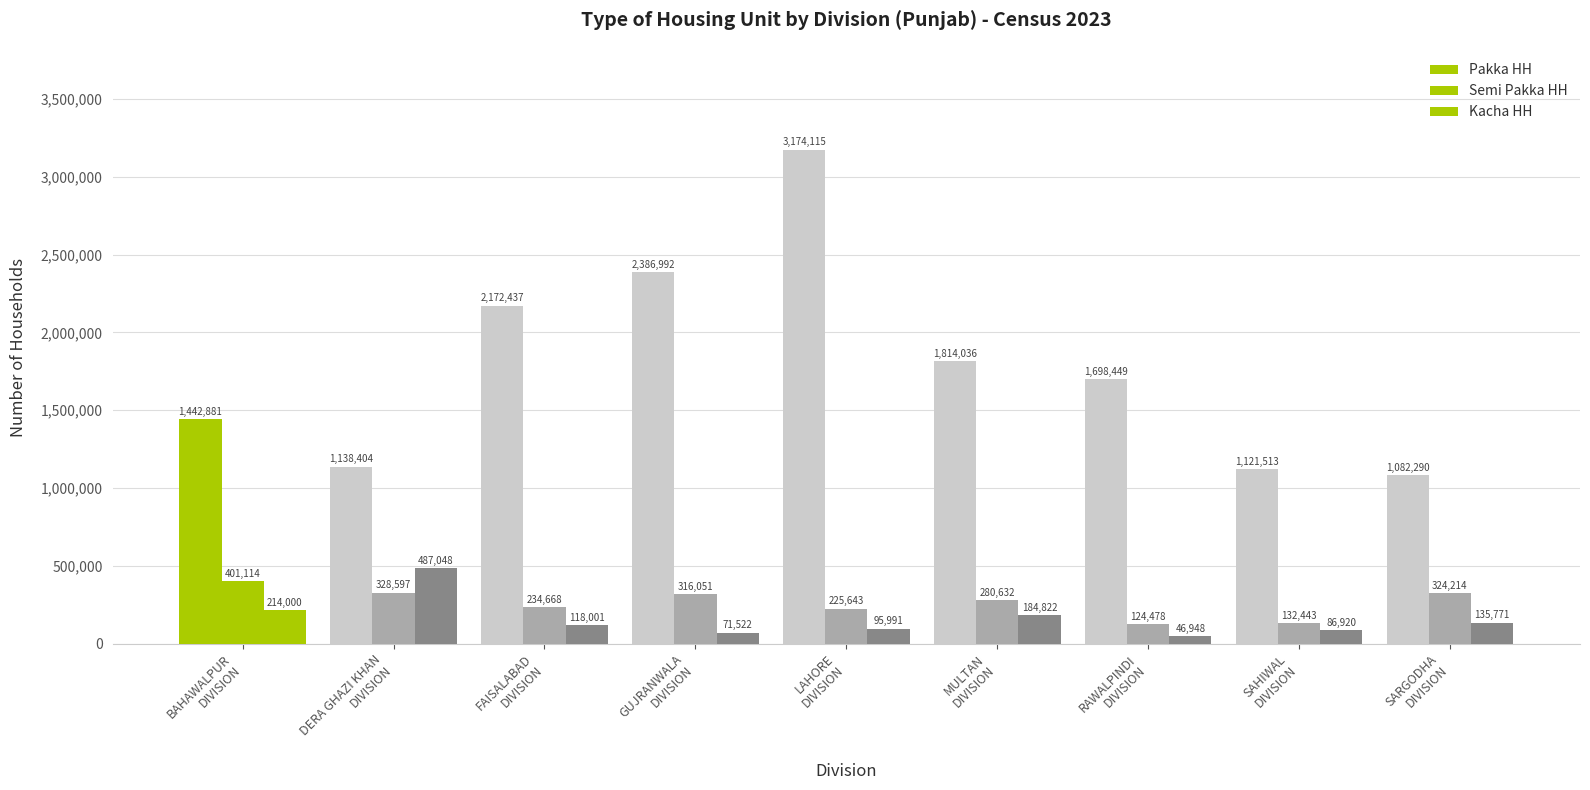

What is the total value across all series at FAISALABAD
DIVISION?

2525106